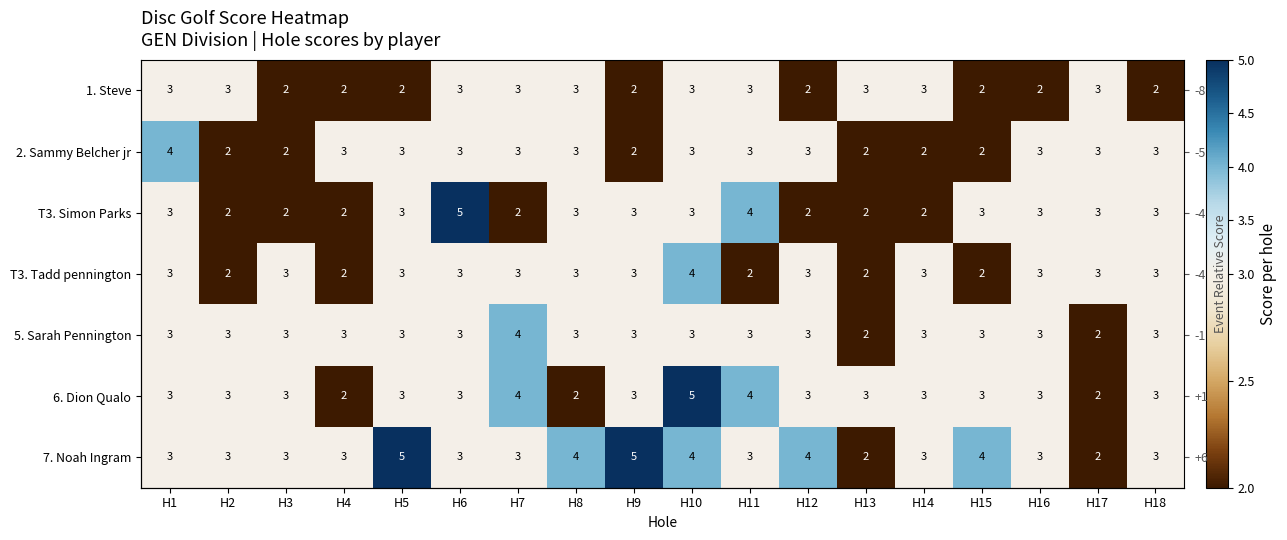

Rank the series by their maximum value, from highest to lowest.

T3. Simon Parks, 6. Dion Qualo, 7. Noah Ingram, 2. Sammy Belcher jr, T3. Tadd pennington, 5. Sarah Pennington, 1. Steve